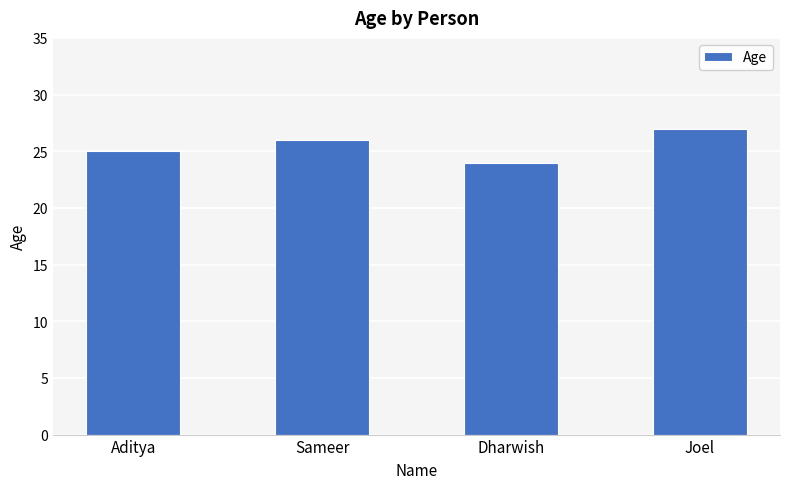

Rank the categories by value from highest to lowest.

Joel, Sameer, Aditya, Dharwish